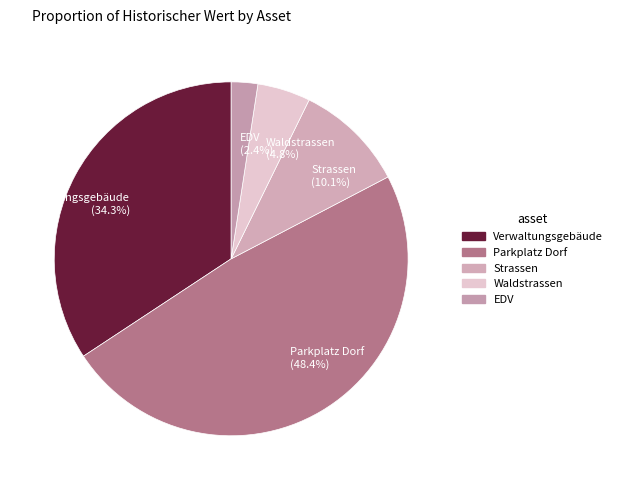

Between EDV (2.4%) and Strassen (10.1%), which is larger?

Strassen (10.1%)